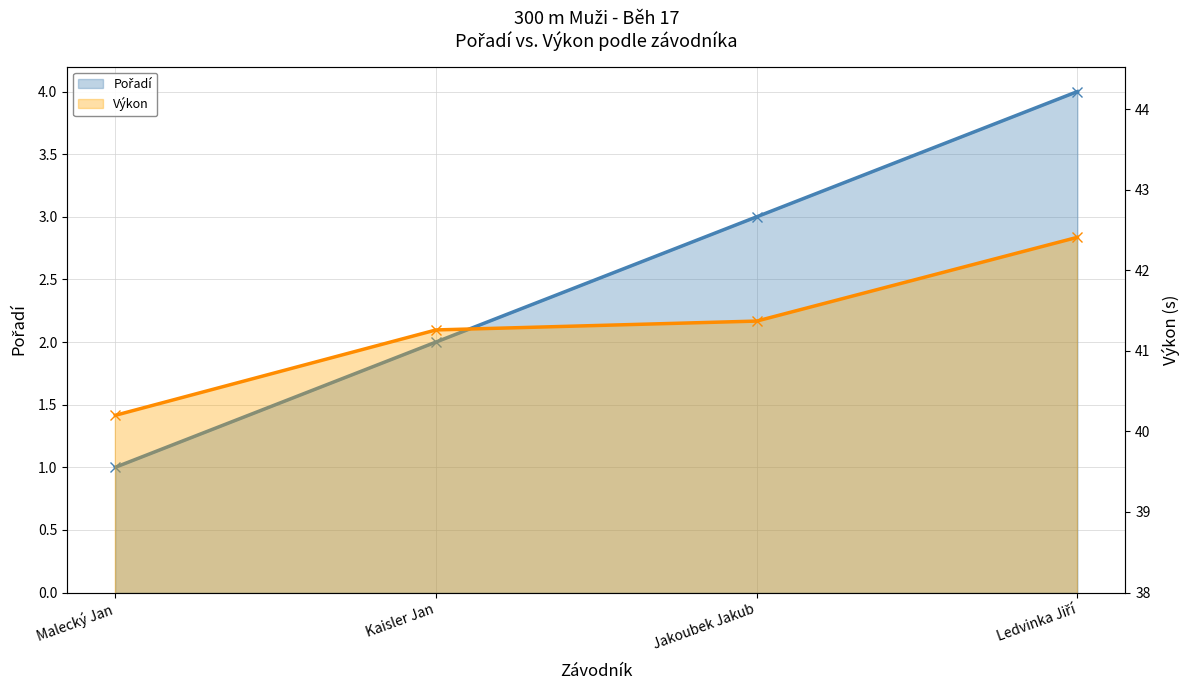

True or false: Pořadí has a value of 2.0 at Kaisler Jan.

True